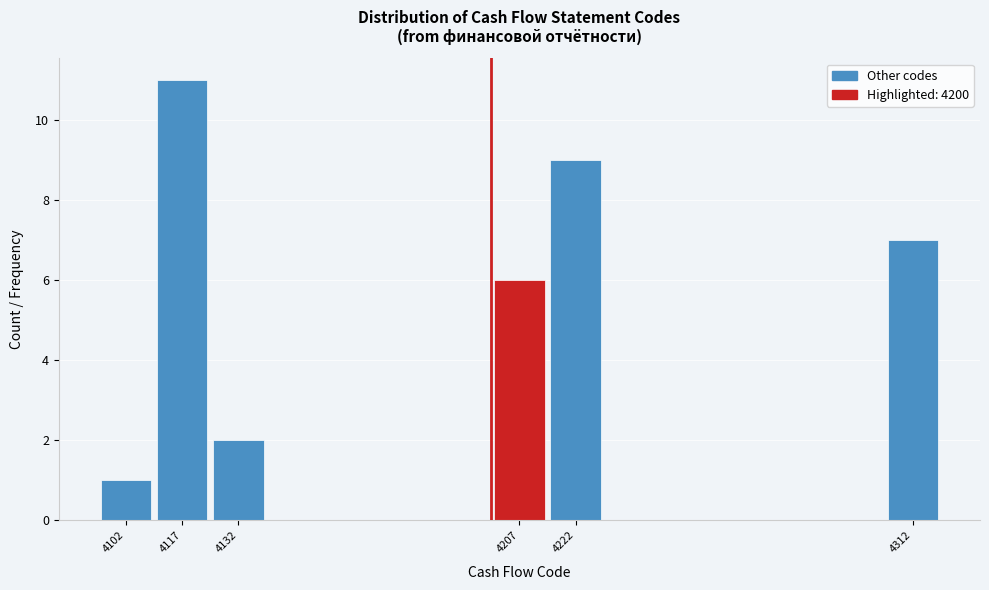

How tall is the bar that spans 4125 to 4140 on the x-axis? Neither the bar edges nor the heights are printed on the chart, so give them approximately, as read against the axes.

2